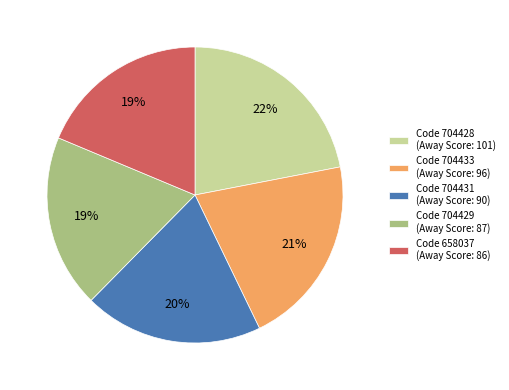

To the nearest percent, what percentage of the pie is Code 704428 (Away Score: 101)?

22%